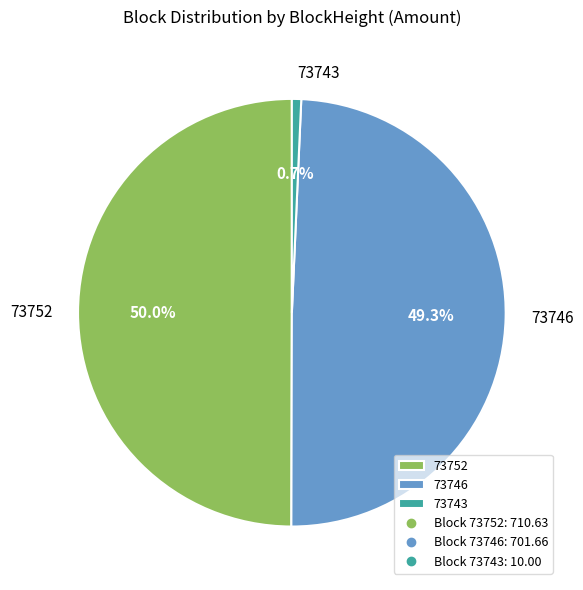

What portion of the pie excludes 73746?

50.7%